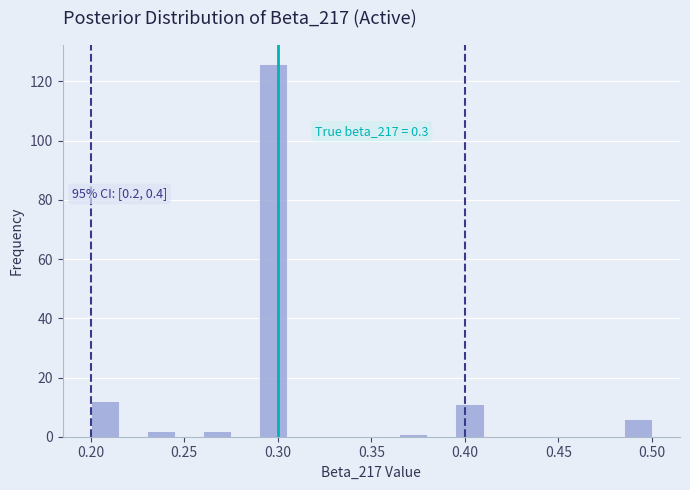

Around what value on the x-axis is the tallest bar? Give the approximate position of its centre, as read against the axis.

0.300